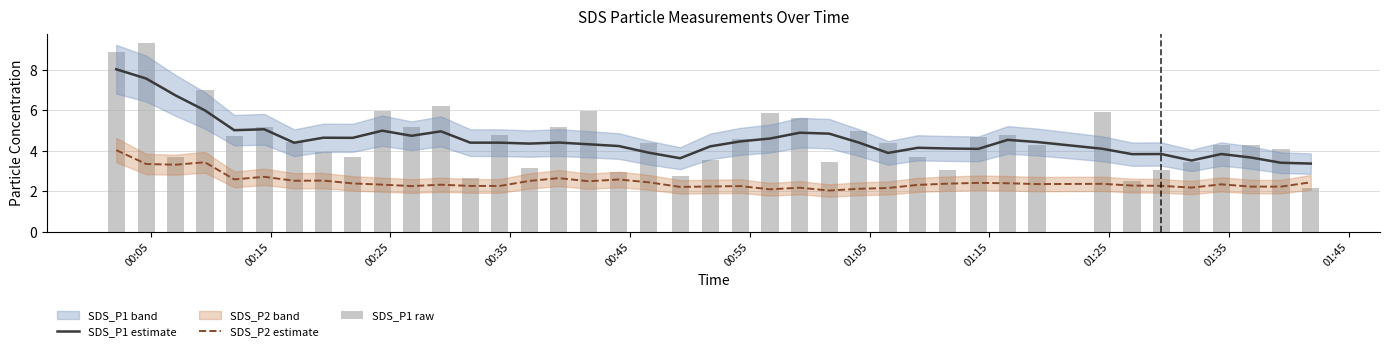

What is the highest value of the SDS_P2 estimate series?

4.0